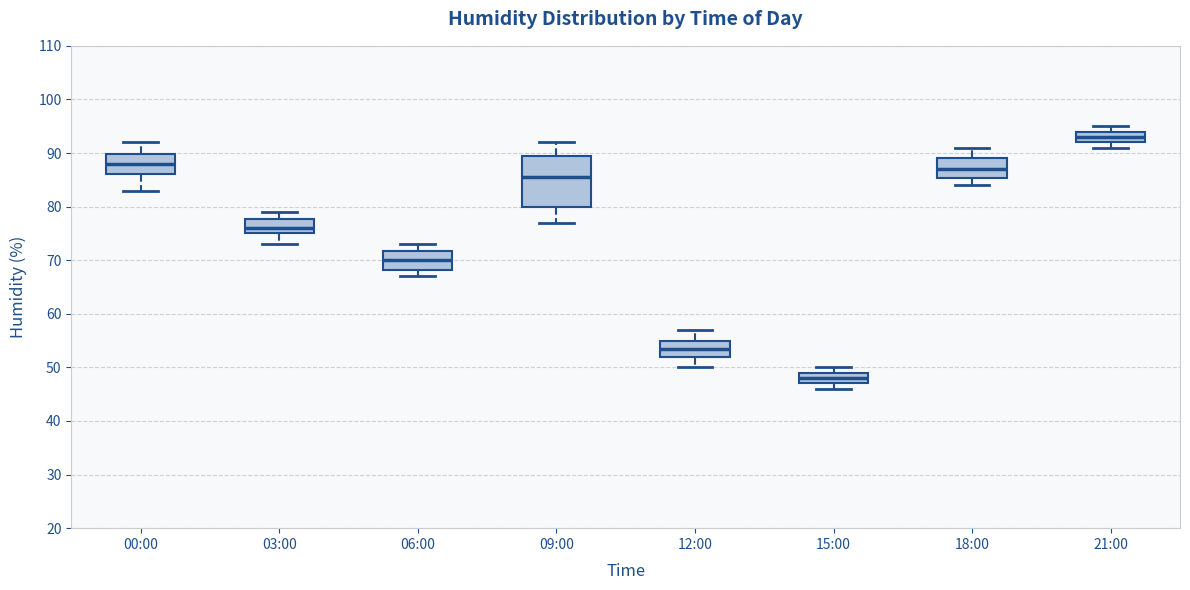

Where does the upper whisker of the box for 03:00 end on the y-axis? The values are not printed on the chart, so give them approximately, as read against the axis.

79